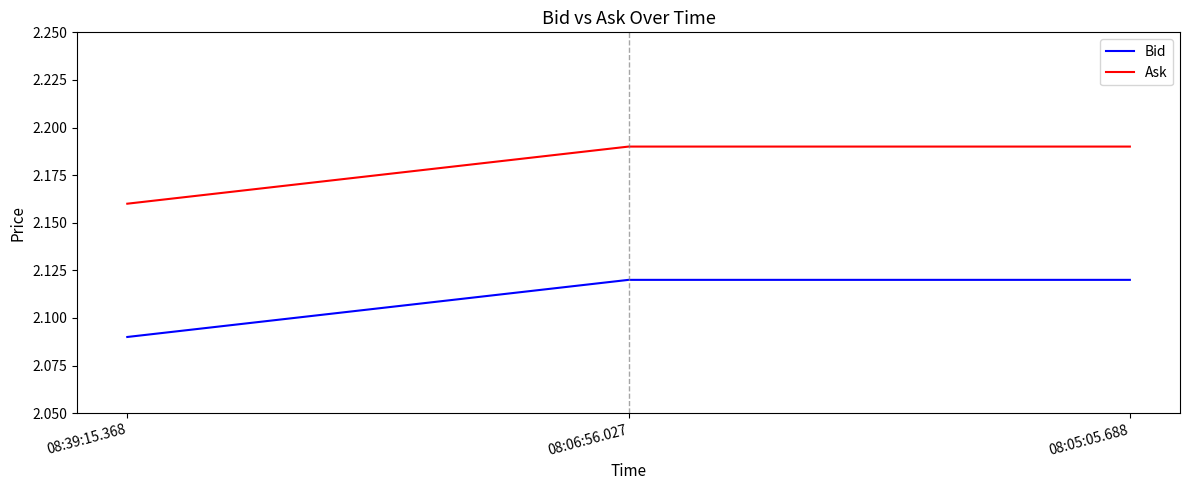

What is the sum of the Bid values at 08:06:56.027 and 08:39:15.368?

4.2